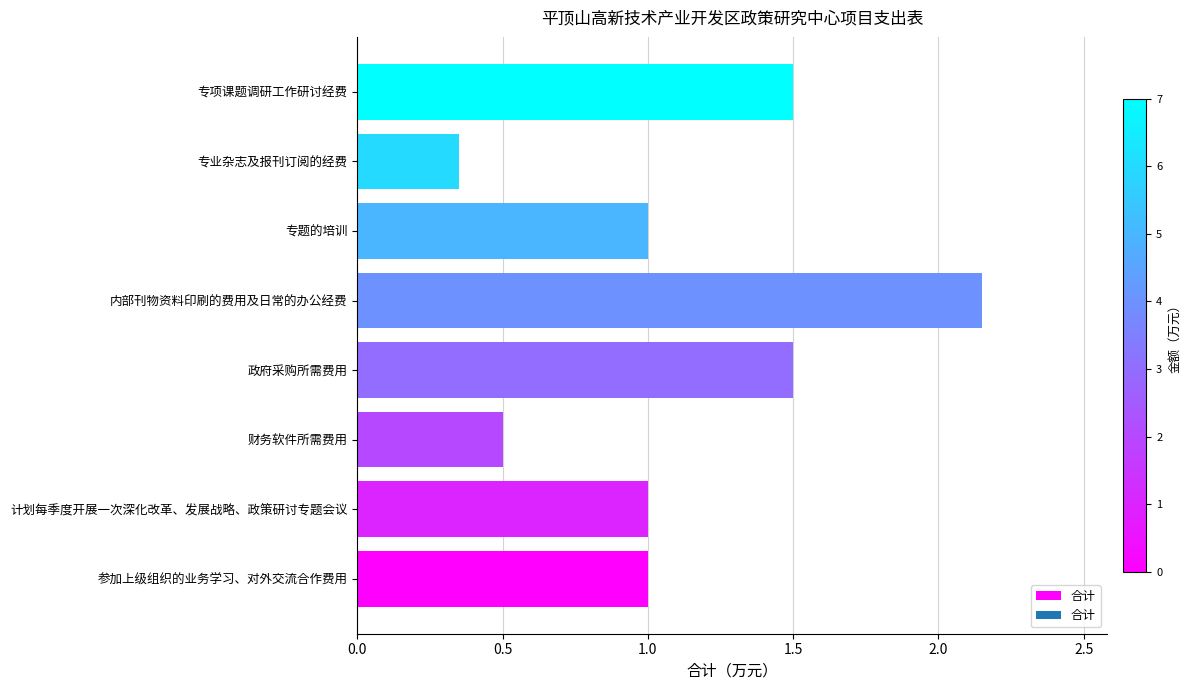

Between 专业杂志及报刊订阅的经费 and 参加上级组织的业务学习、对外交流合作费用, which is larger?

参加上级组织的业务学习、对外交流合作费用